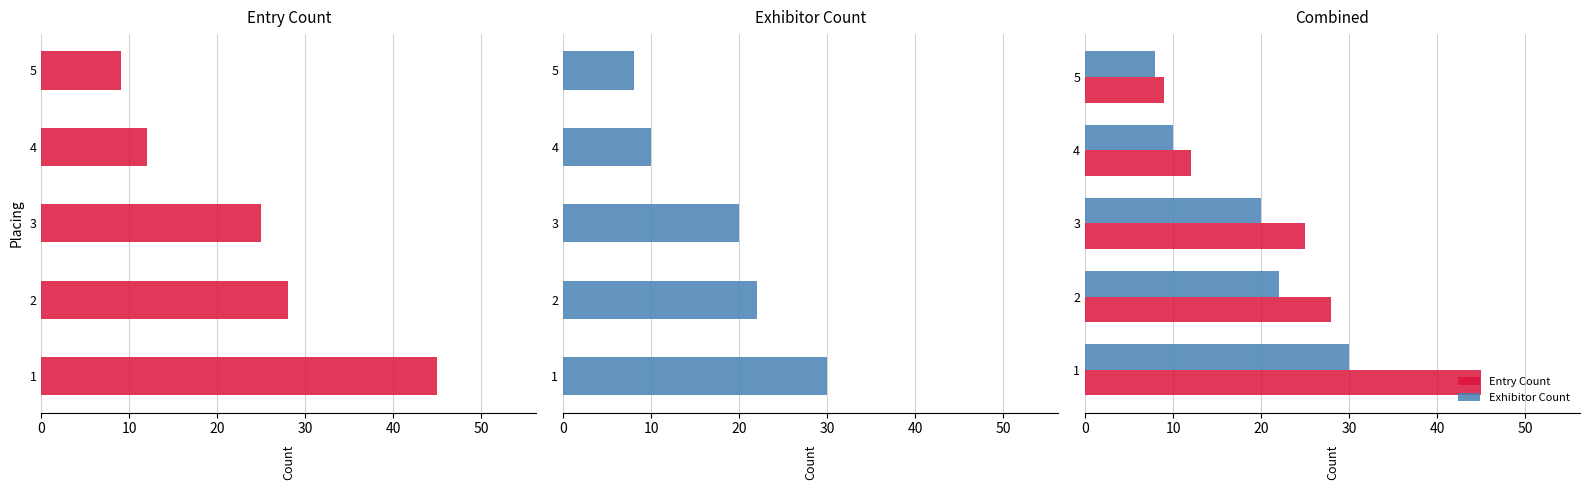

How many bars are there in each group?

2